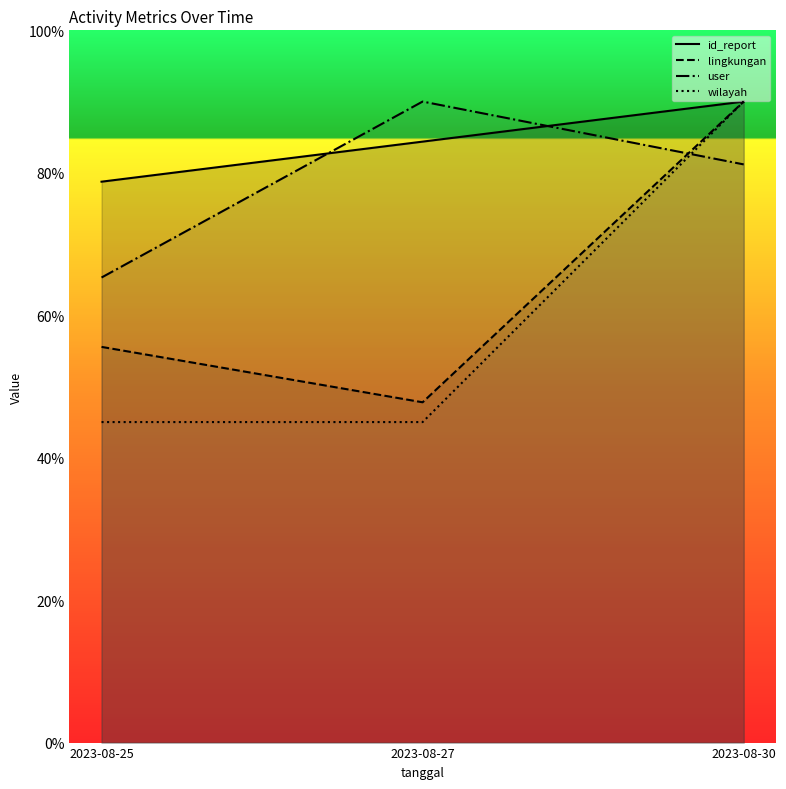

At which label does user reach its peak?

2023-08-27